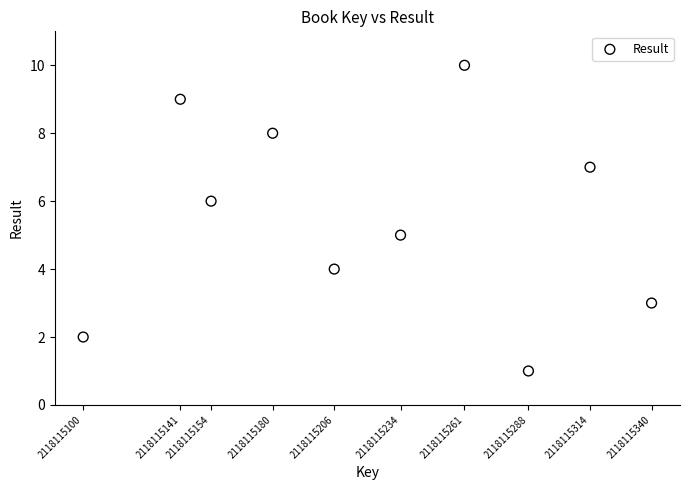

What is the average X value?

2118115222